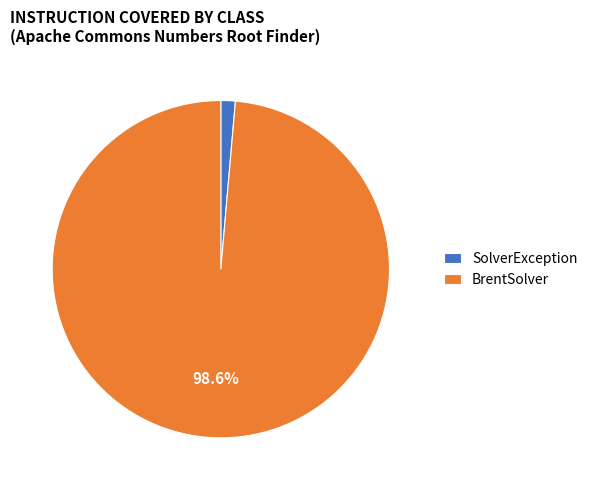

To the nearest percent, what percentage of the pie is BrentSolver?

99%